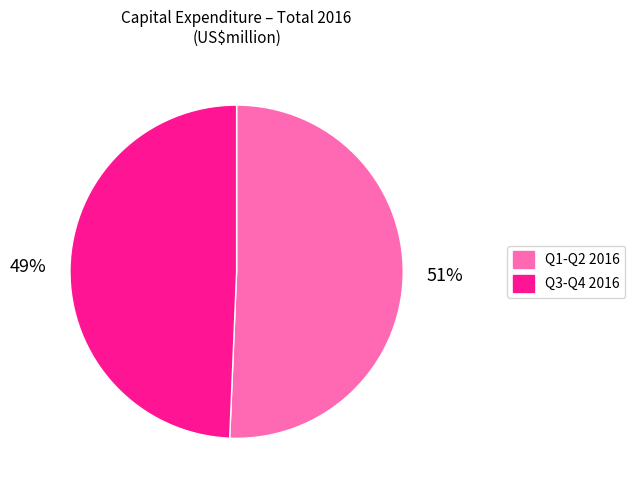

Which has a higher value, Q1-Q2 2016 or Q3-Q4 2016?

Q1-Q2 2016